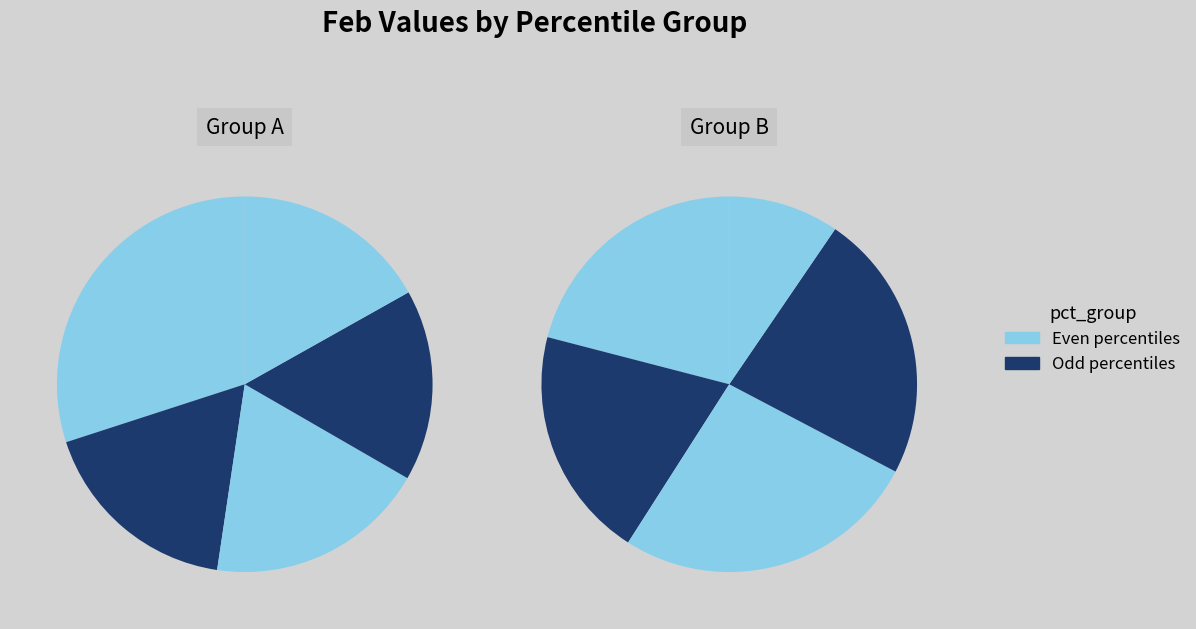

How many segments does this pie chart have?

10